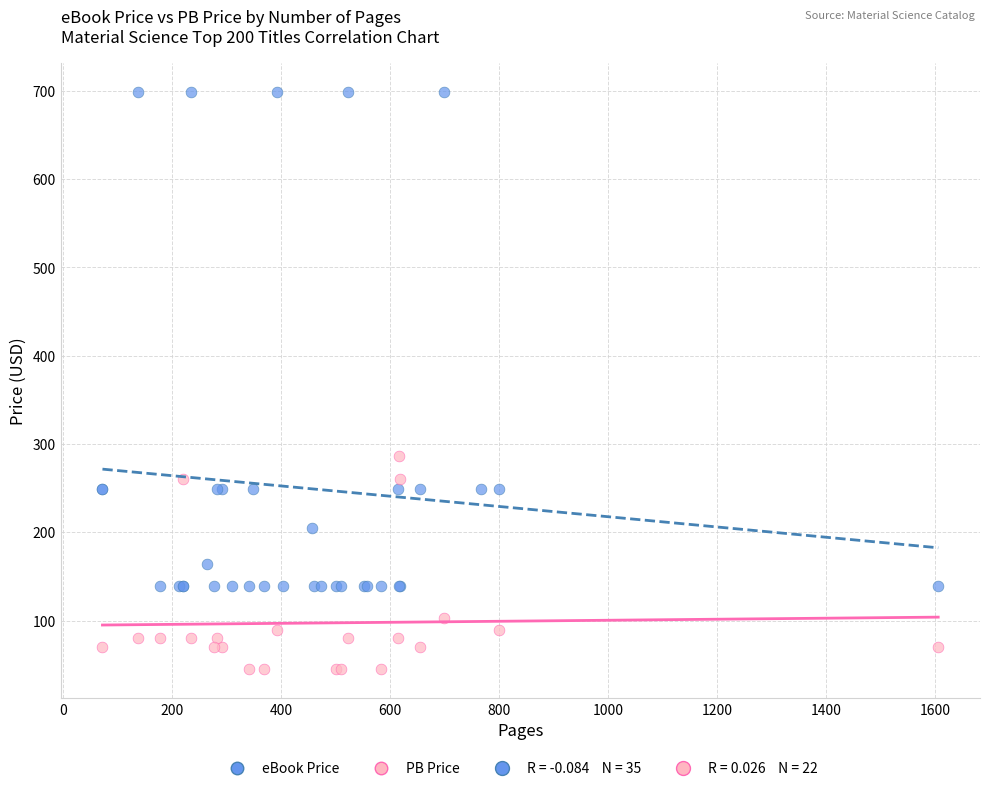

Which series contains the lowest Y value?

PB Price